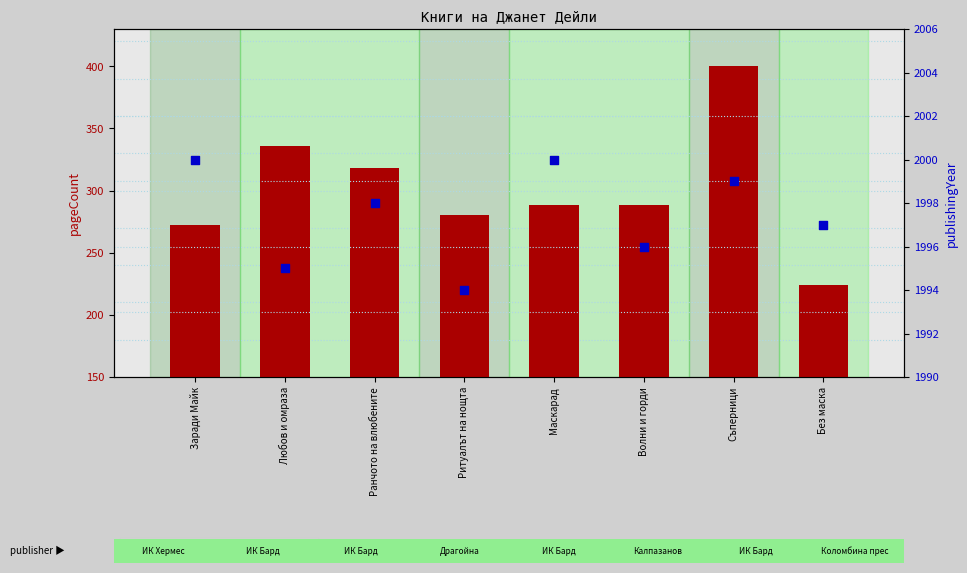

Which series contains the lowest Y value?

pageCount